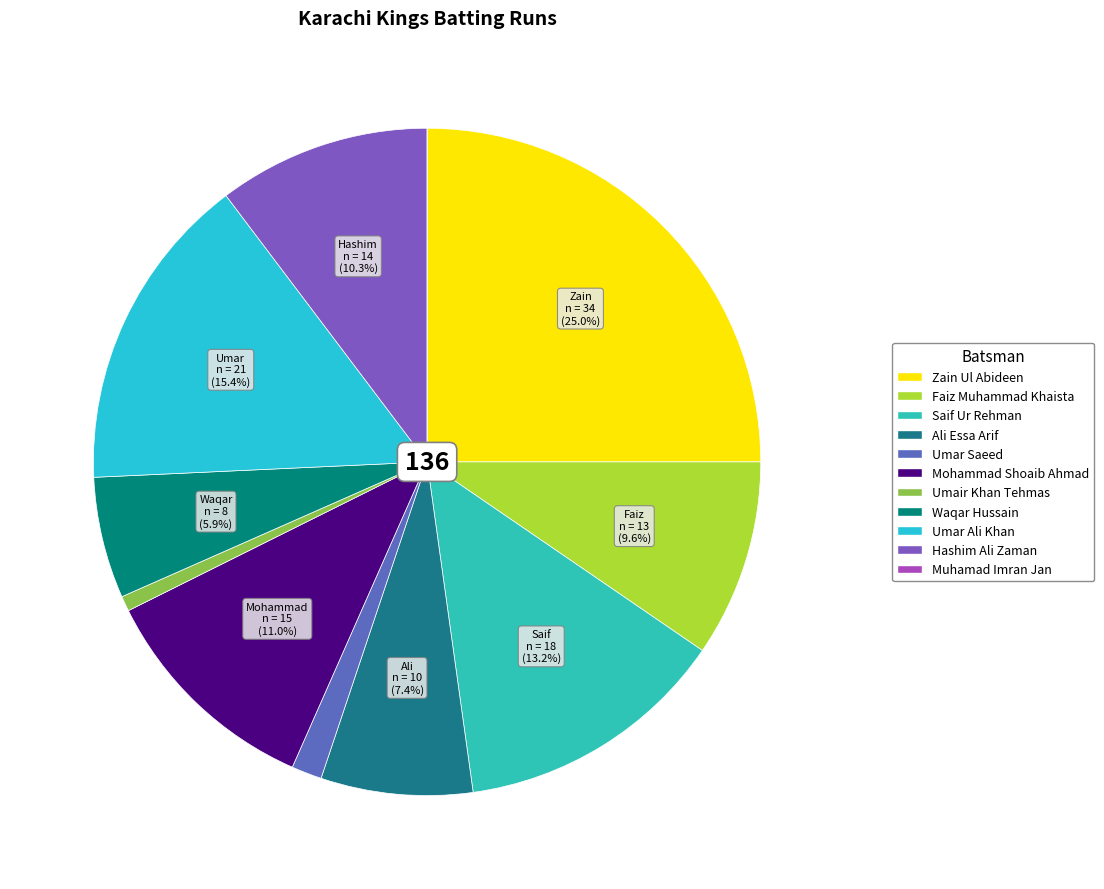

Do Waqar Hussain and Umar Saeed together represent more than half of the pie?

No